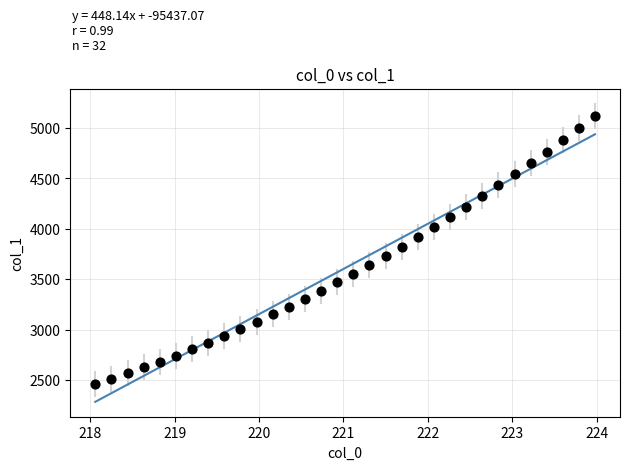

What is the range of Y values (max minus min)?

2658.7